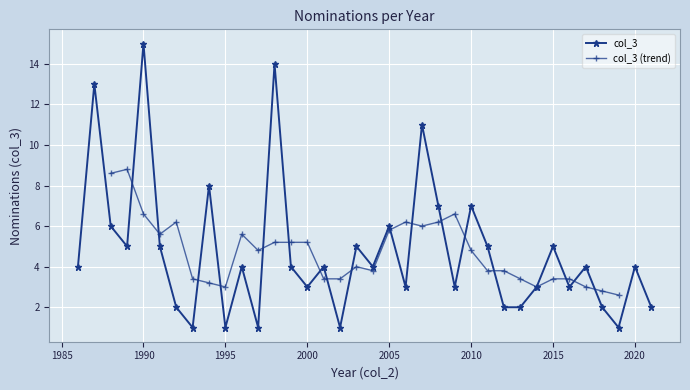

Which label corresponds to the largest value in the chart?

1990